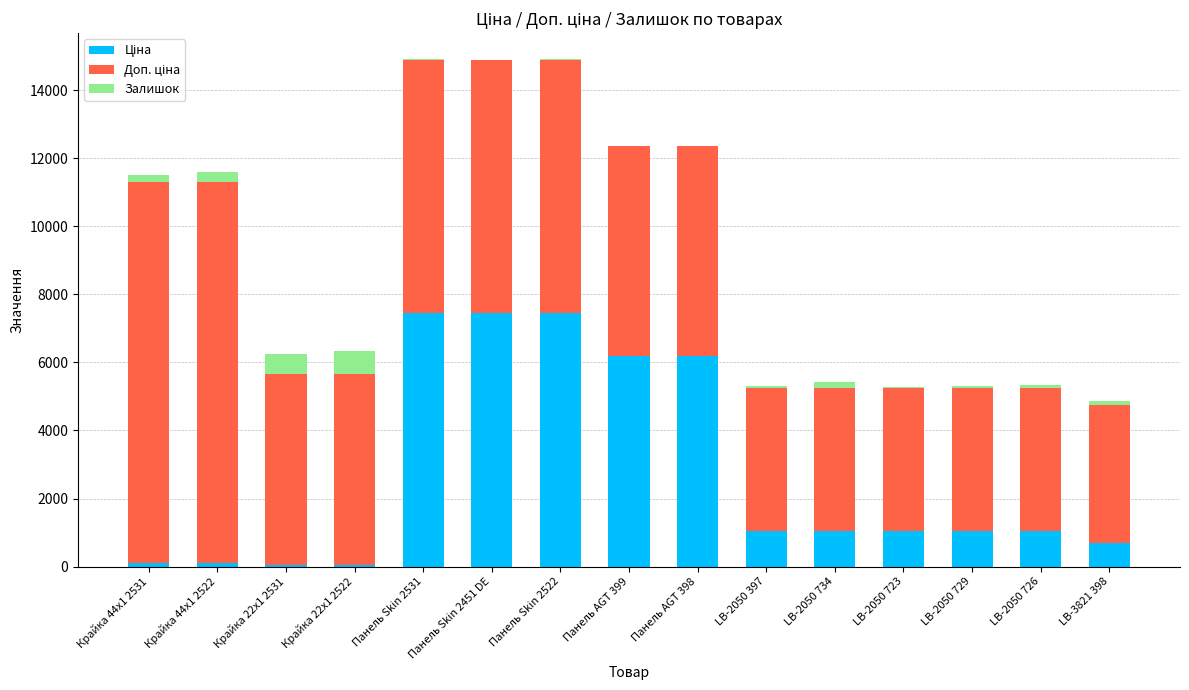

What is the total value across all series at Панель Skin 2451 DE?

14889.2